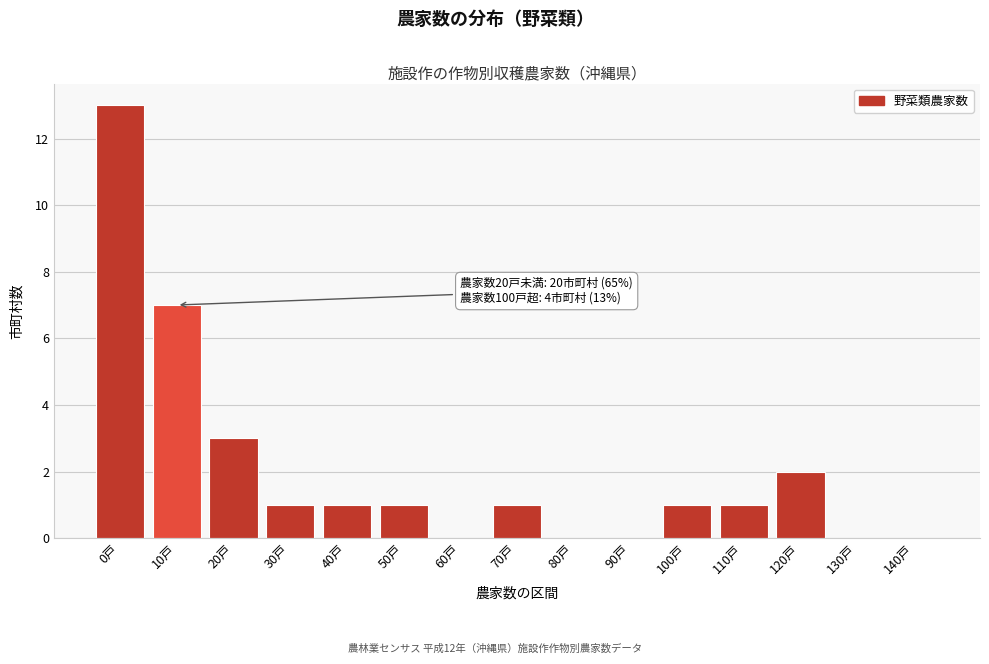

Reading left to right, list all the values displayed in this chart.

0戸=13	10戸=7	20戸=3	30戸=1	40戸=1	50戸=1	60戸=0	70戸=1	80戸=0	90戸=0	100戸=1	110戸=1	120戸=2	130戸=0	140戸=0